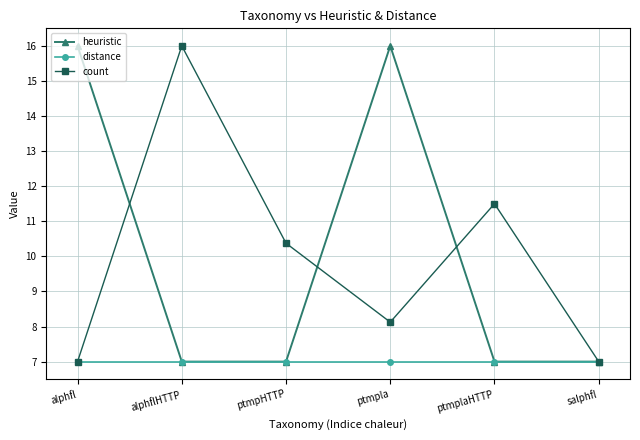

Reading left to right, what are all the values shown in this chart?

heuristic: alphfl=16.0	alphflHTTP=7.0	ptmpHTTP=7.0	ptmpla=16.0	ptmplaHTTP=7.0	salphfl=7.0
distance: alphfl=7.0	alphflHTTP=7.0	ptmpHTTP=7.0	ptmpla=7.0	ptmplaHTTP=7.0	salphfl=7.0
count: alphfl=7.0	alphflHTTP=16.0	ptmpHTTP=10.4	ptmpla=8.1	ptmplaHTTP=11.5	salphfl=7.0